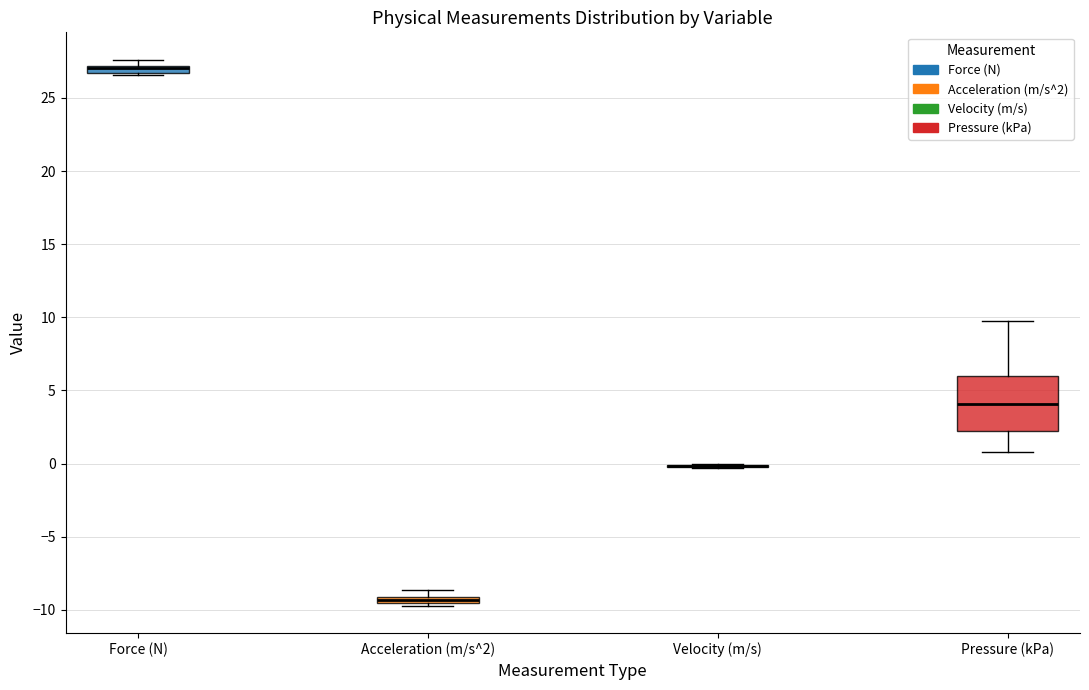

Which box is the tallest, from its lower edge to its upper edge?

Pressure (kPa)